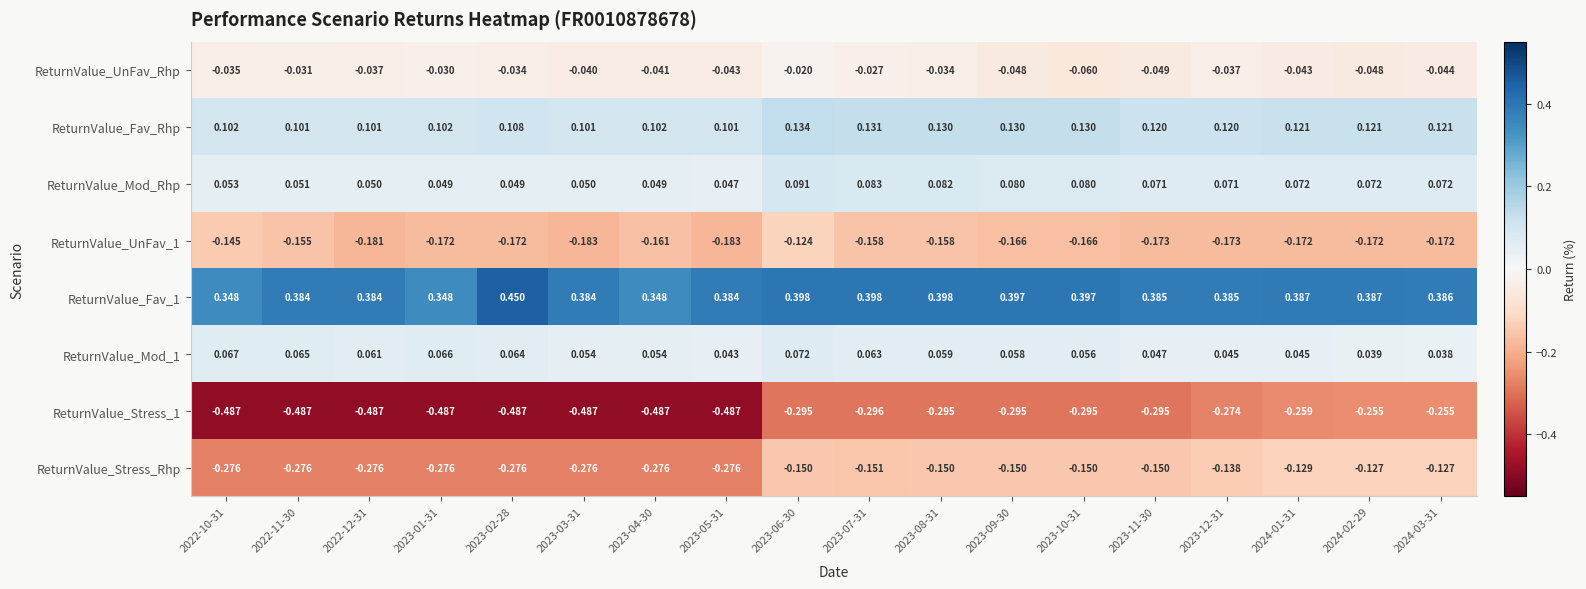

Is the value of ReturnValue_UnFav_1 at 2023-04-30 greater than the value of ReturnValue_Stress_Rhp at 2022-12-31?

Yes